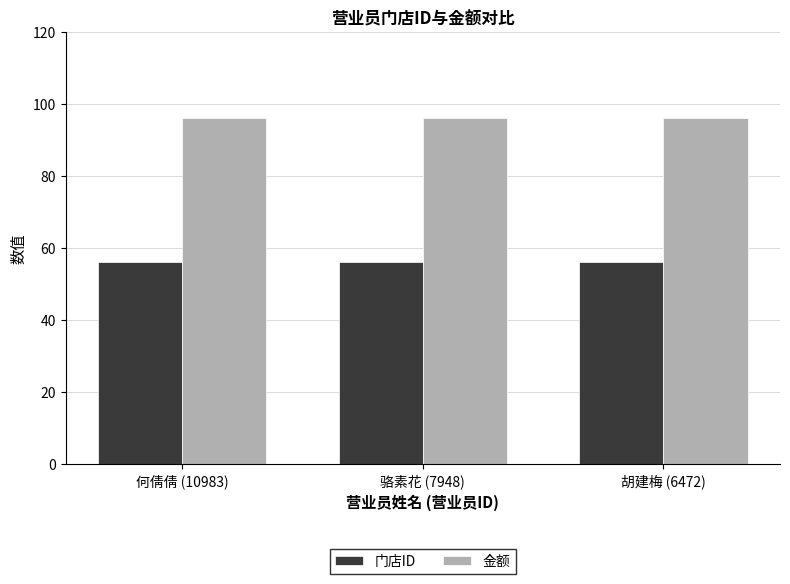

Reading left to right, extract all data points from this chart.

门店ID: 56	56	56
金额: 96	96	96